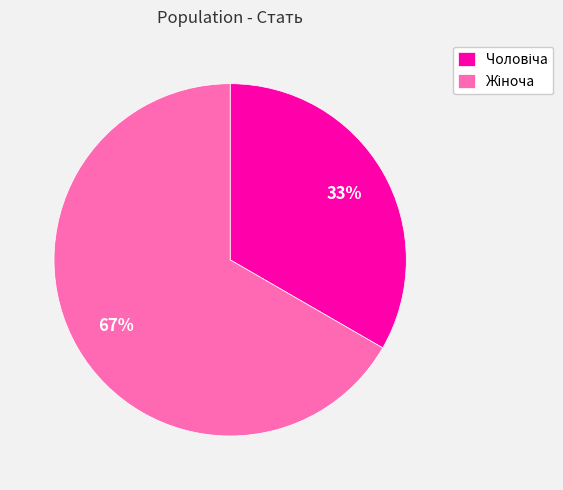

To the nearest percent, what is the average slice percentage?

50%